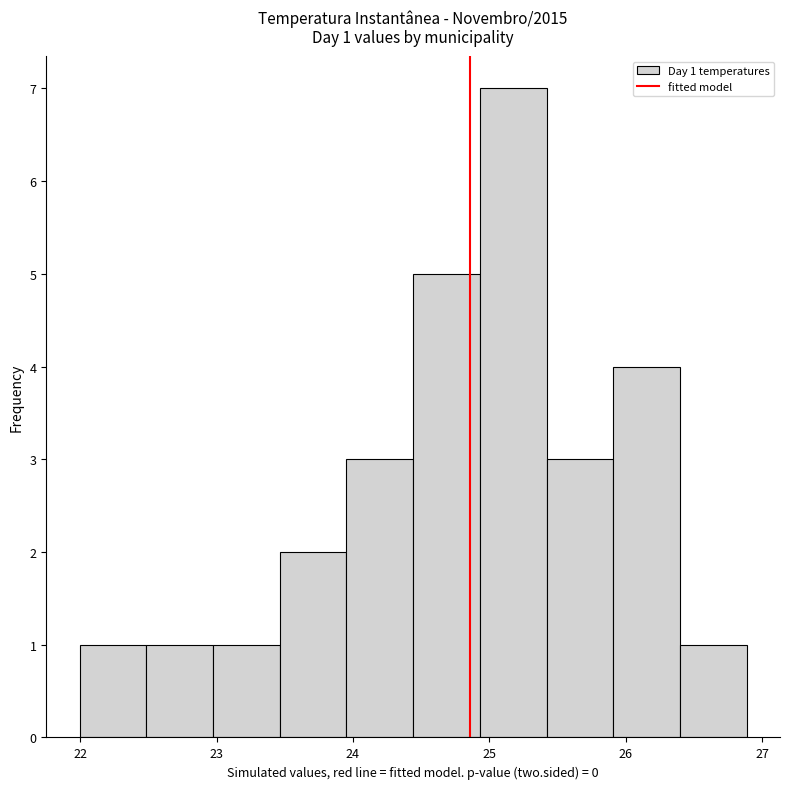

Which range on the x-axis has the tallest bar?

24.9 to 25.4